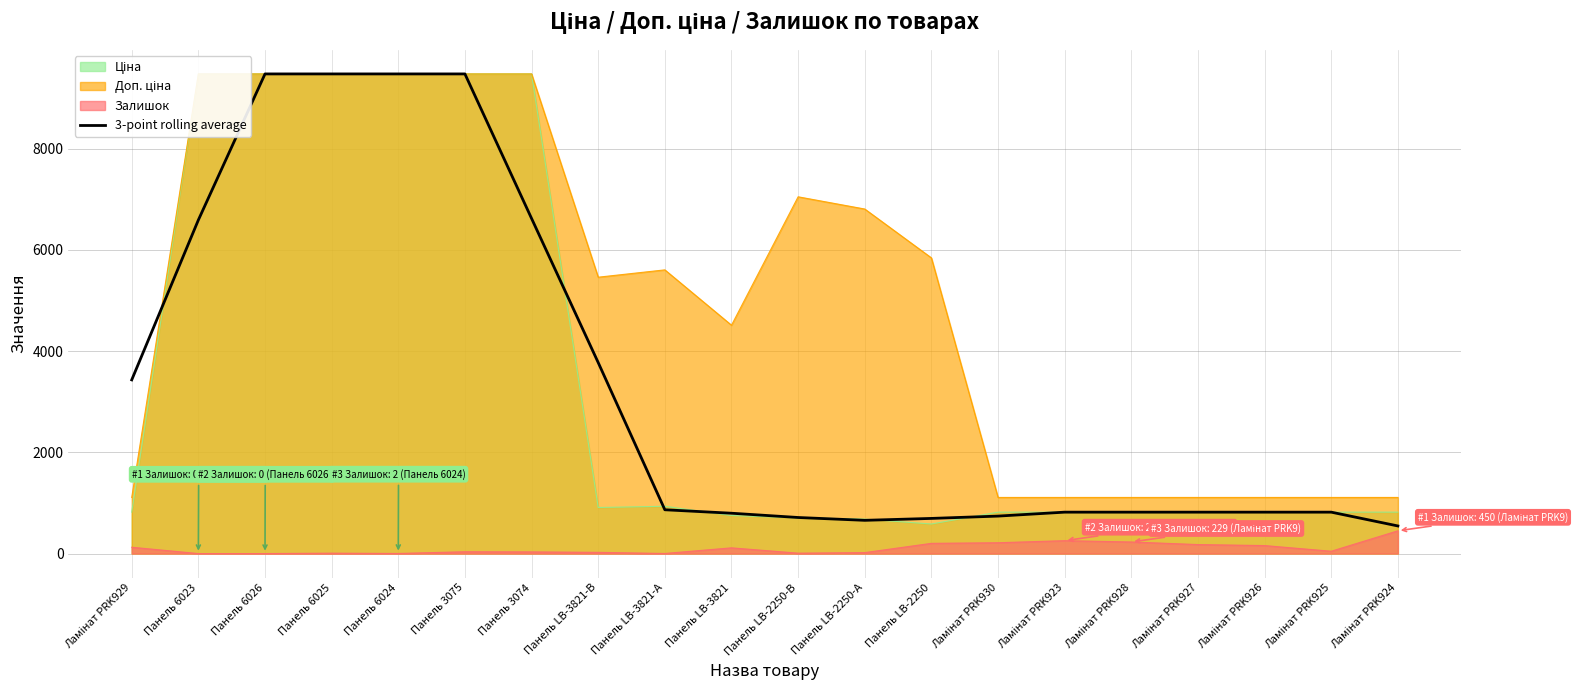

What is the sum of all values?

67450.3